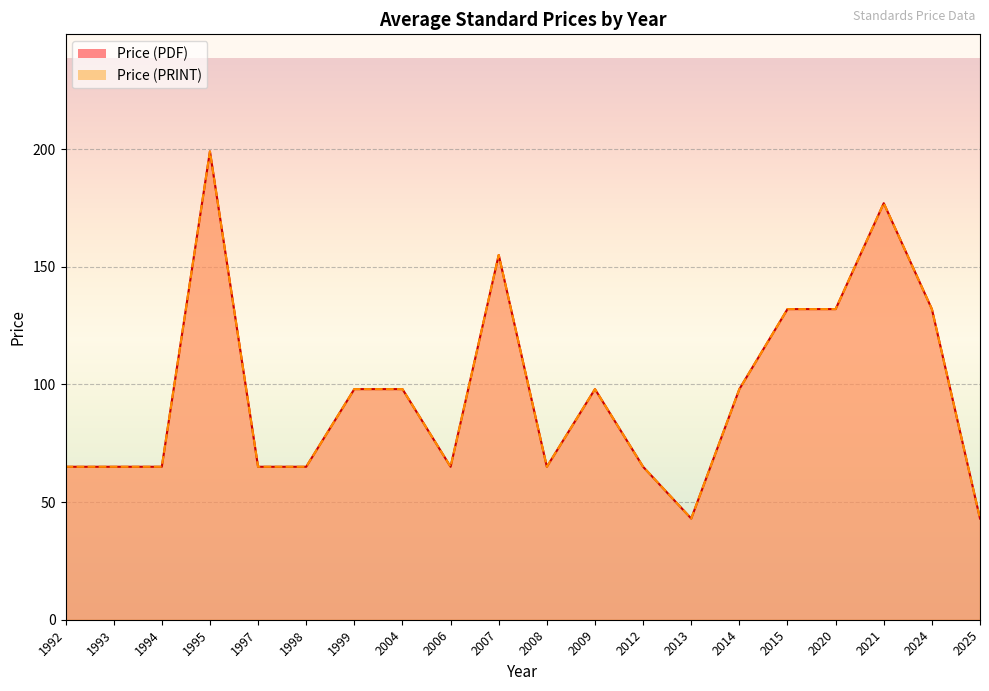

How many Price (PDF) values are between 65 and 132?

15